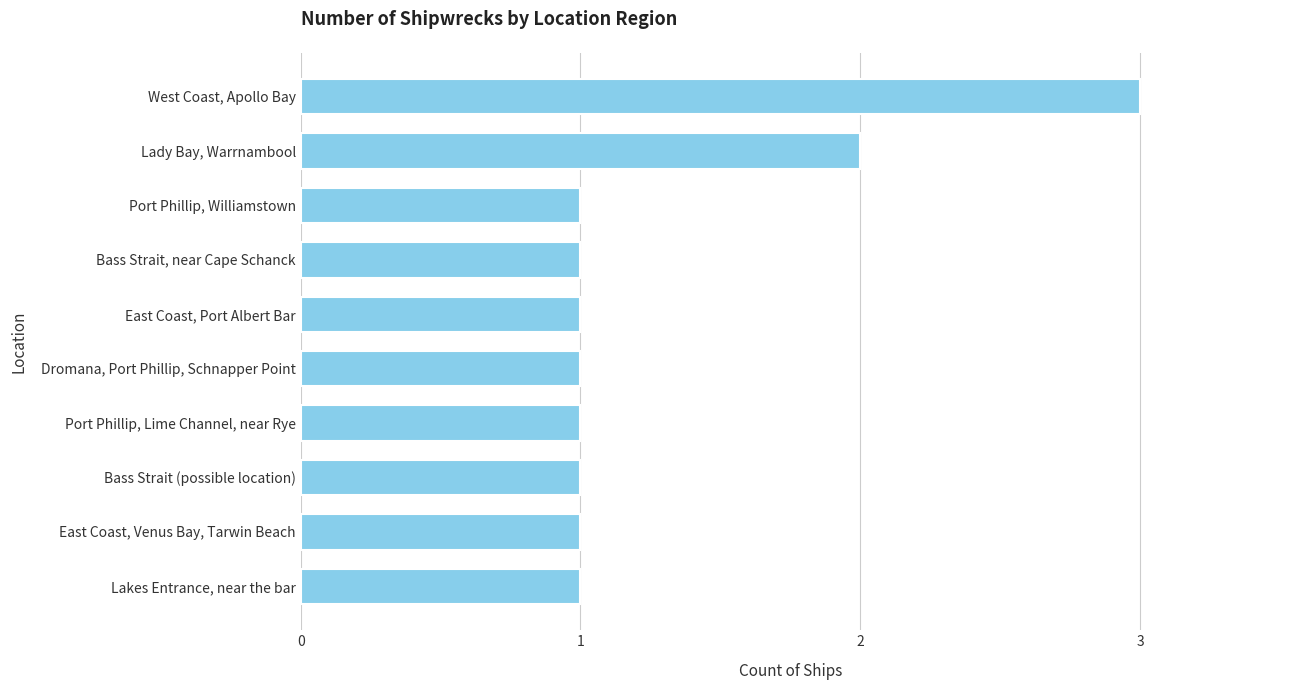

The chart shows a value of 4 at West Coast, Apollo Bay. True or false?

False